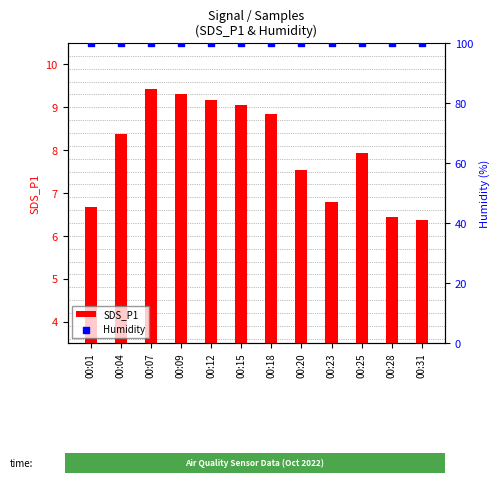

Which series reaches the maximum Y coordinate?

Humidity